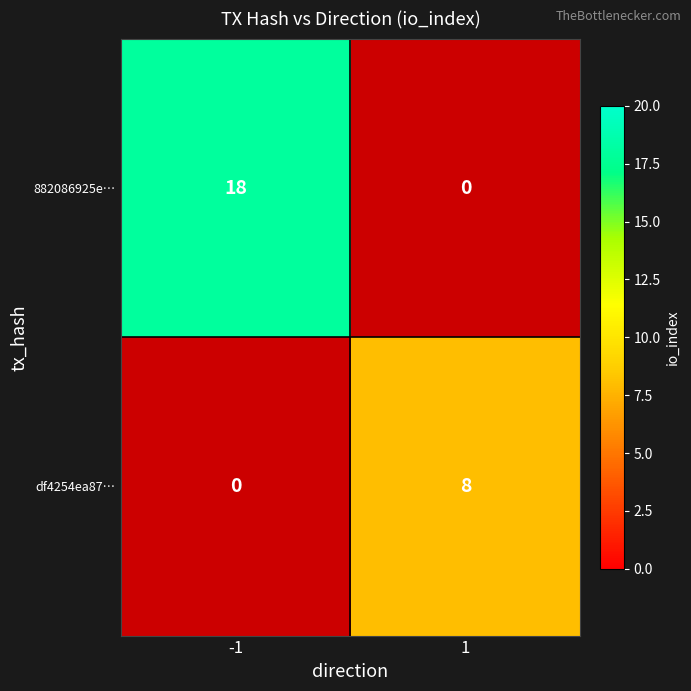

How many data points does each series have?

2